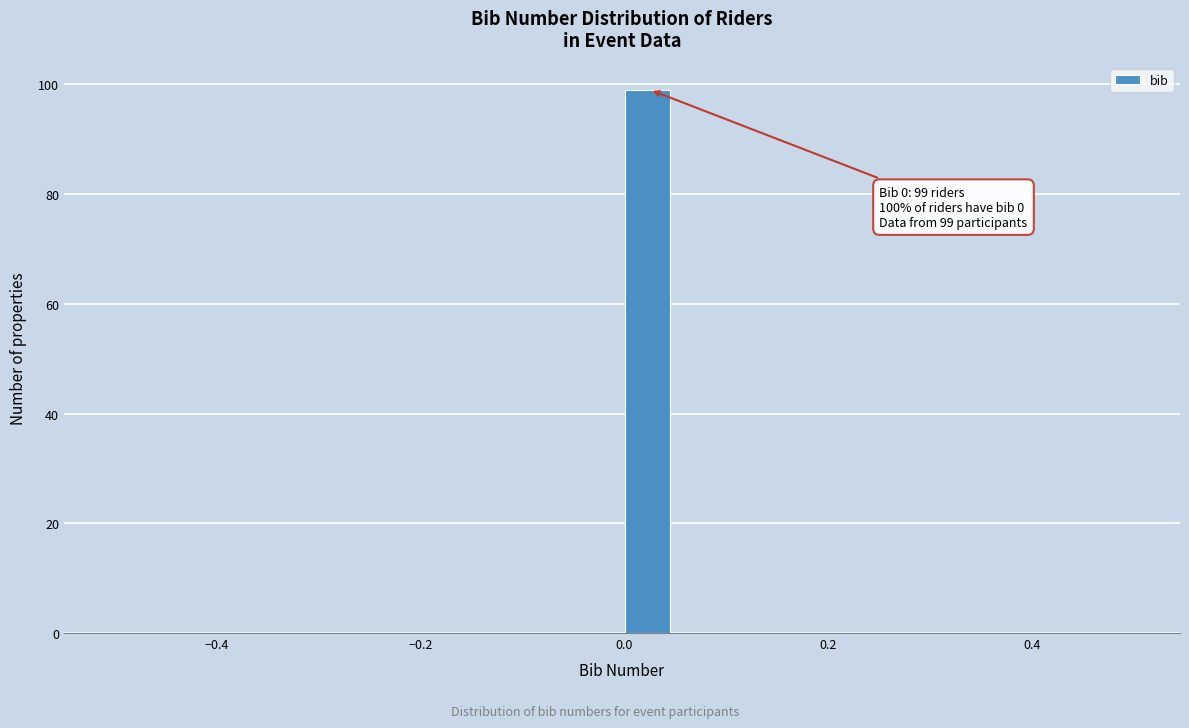

Around what value on the x-axis is the tallest bar? Give the approximate position of its centre, as read against the axis.

0.02